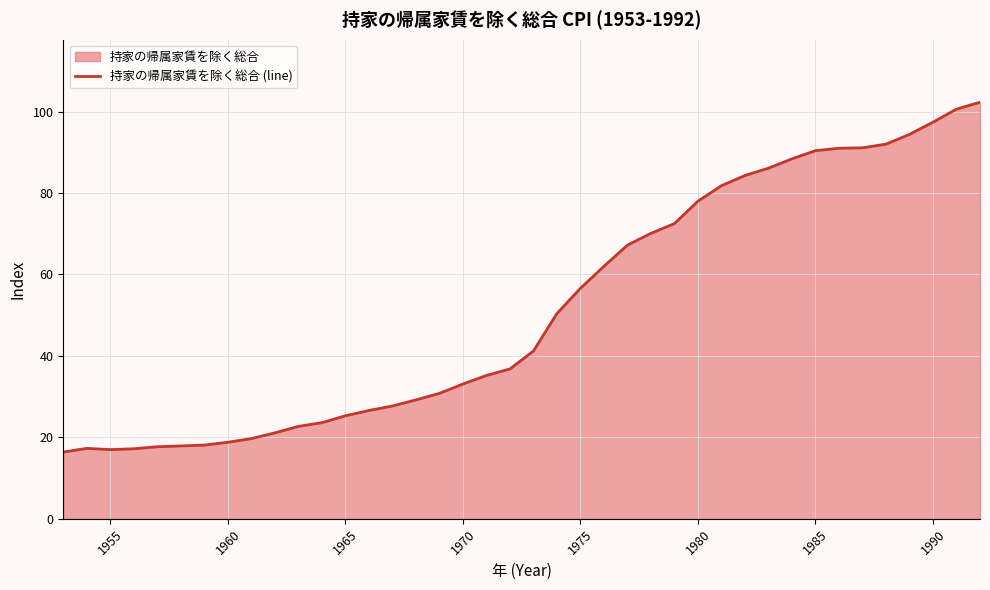

What is the difference between the maximum and minimum values?

85.9